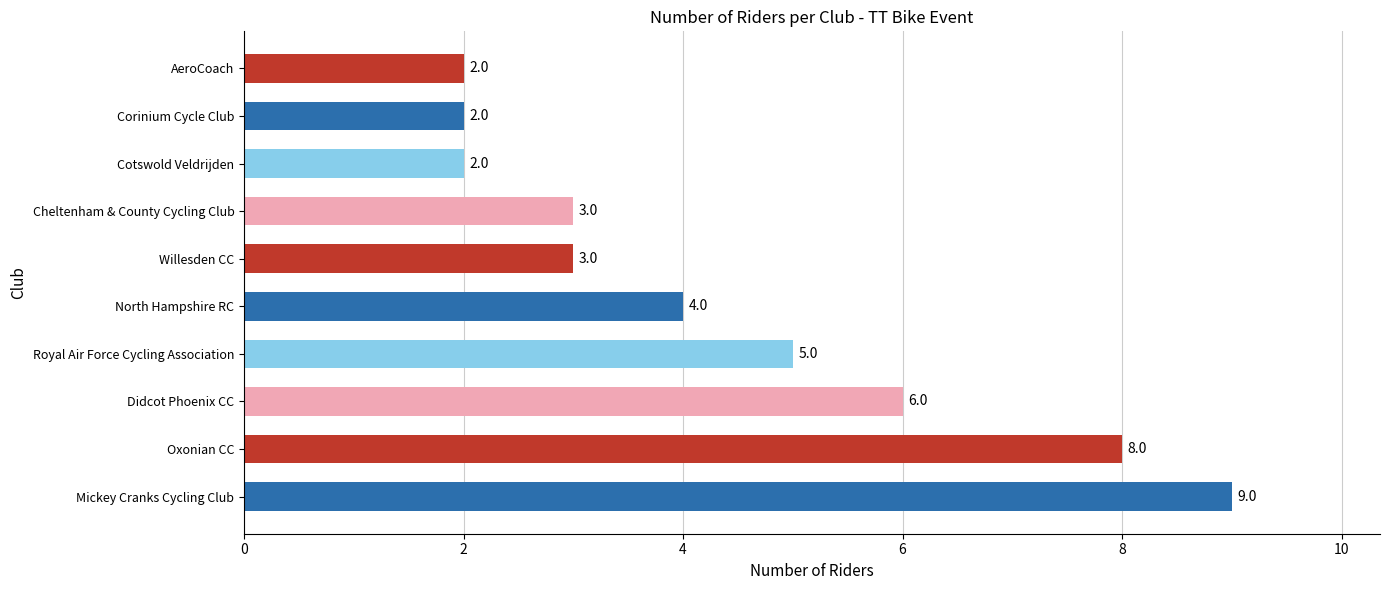

Approximately how many times larger is the value at Cheltenham & County Cycling Club compared to Cotswold Veldrijden?

1.5